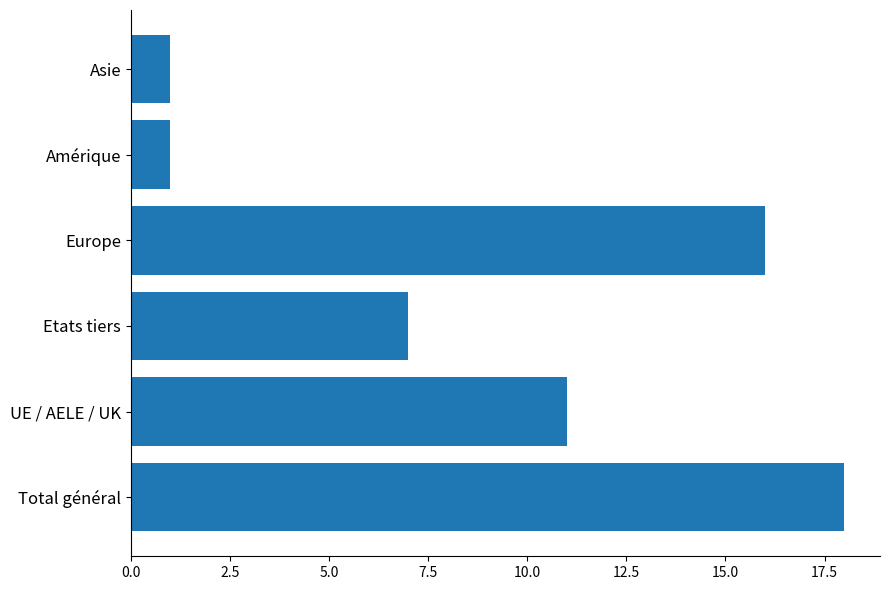

Between Amérique and Total général, which is larger?

Total général